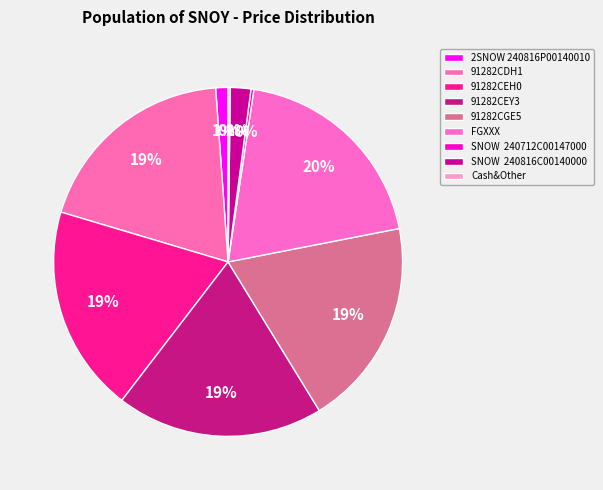

Count the number of slices in the pie.

9